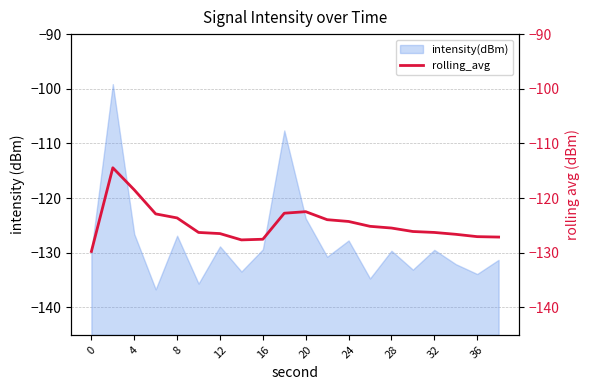

How many lines are shown in the chart?

1